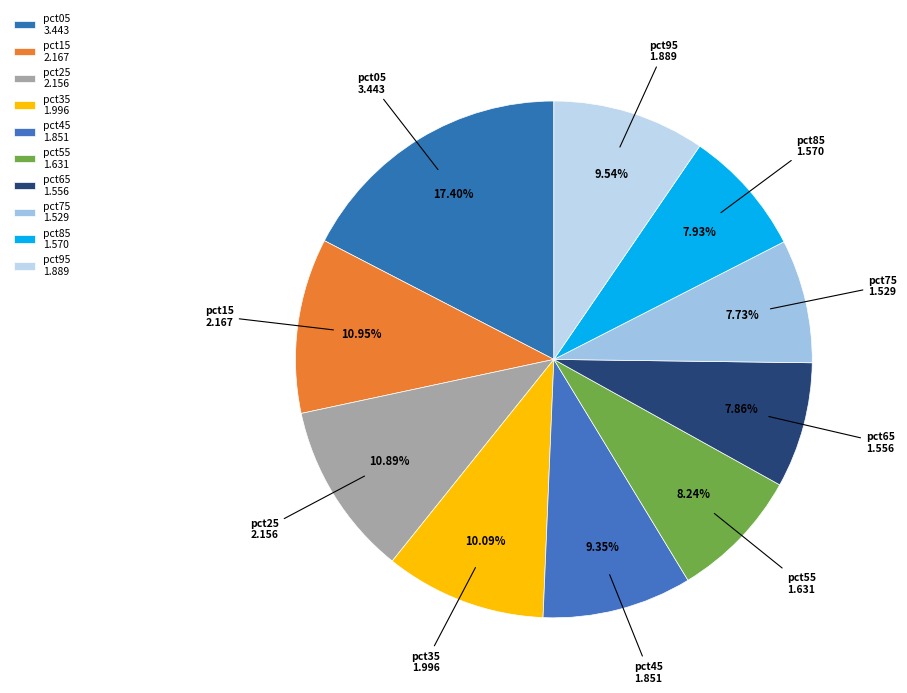

Rank the categories by value from lowest to highest.

pct75, pct65, pct85, pct55, pct45, pct95, pct35, pct25, pct15, pct05